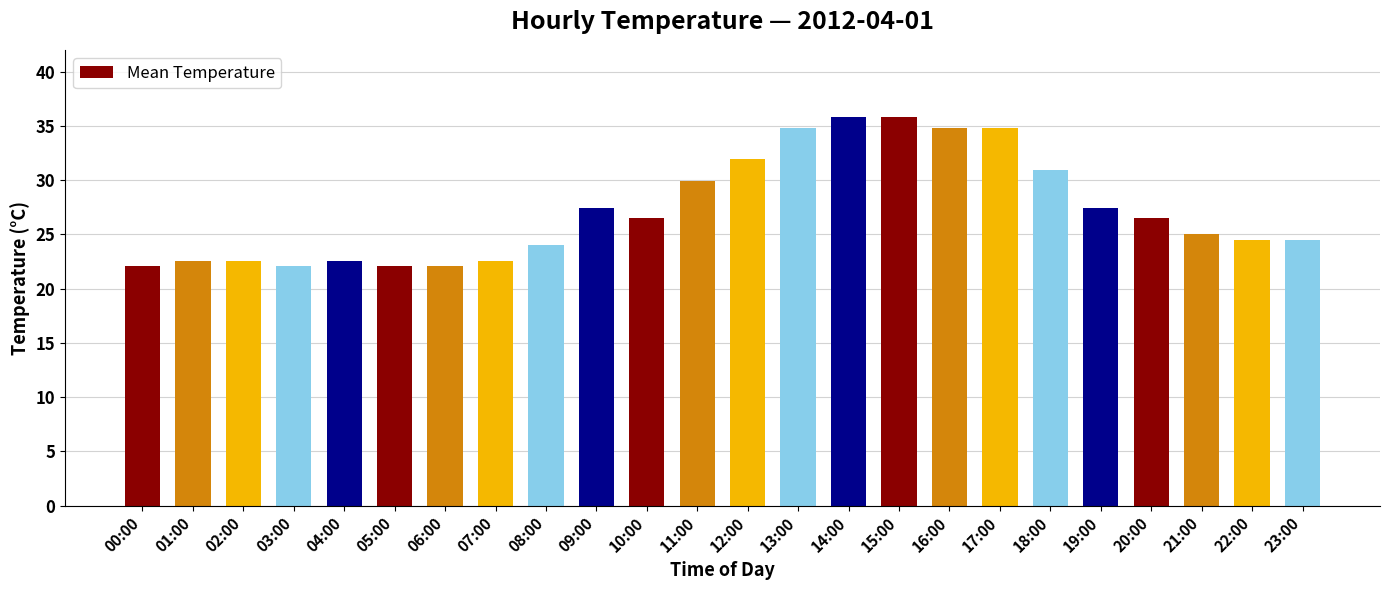

Reading left to right, transcribe all the data shown in this chart.

22.1	22.5	22.5	22.1	22.5	22.1	22.1	22.5	24.0	27.4	26.5	29.9	31.9	34.8	35.8	35.8	34.8	34.8	30.9	27.4	26.5	25.0	24.5	24.5